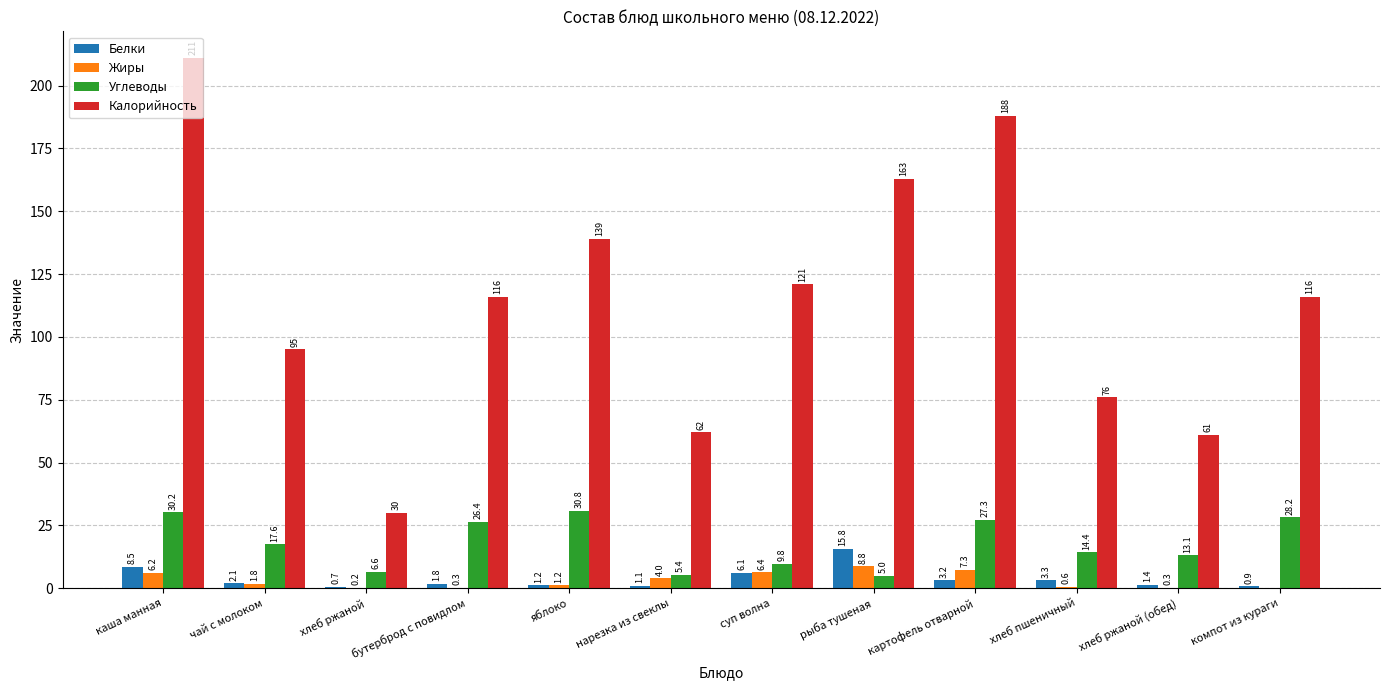

Reading left to right, transcribe all the data shown in this chart.

Белки: 8.5	2.1	0.7	1.8	1.2	1.1	6.1	15.8	3.2	3.3	1.4	0.9
Жиры: 6.2	1.8	0.2	0.3	1.2	4.0	6.4	8.8	7.3	0.6	0.3	0.0
Углеводы: 30.2	17.6	6.6	26.4	30.8	5.4	9.8	5.0	27.3	14.4	13.1	28.2
Калорийность: 211.0	95.0	30.0	116.0	139.0	62.0	121.0	163.0	188.0	76.0	61.0	116.0